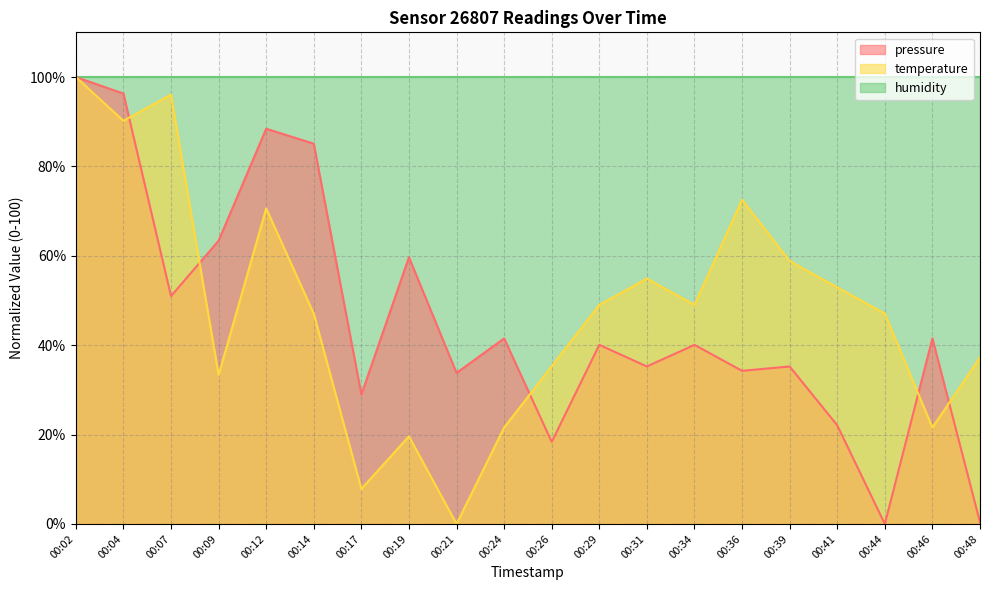

Does the chart have visible grid lines?

Yes